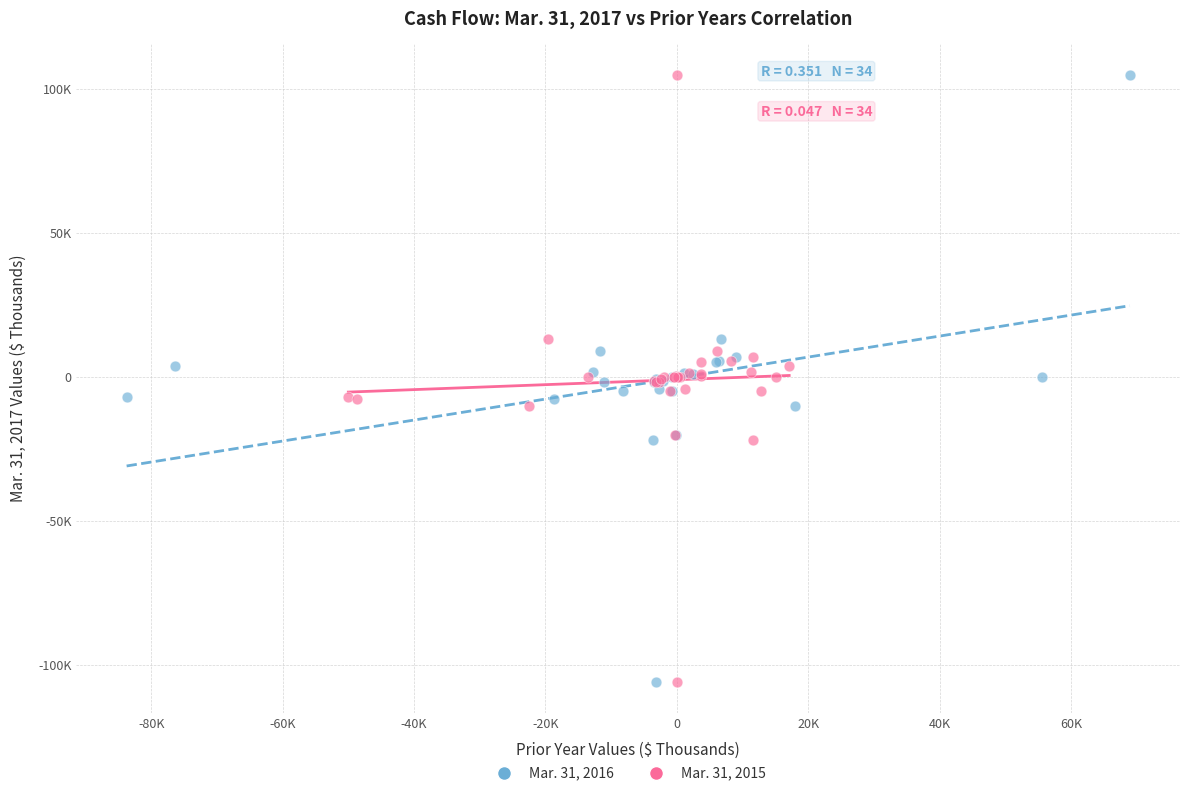

What are all the series names shown in the legend?

Mar. 31, 2016, Mar. 31, 2015